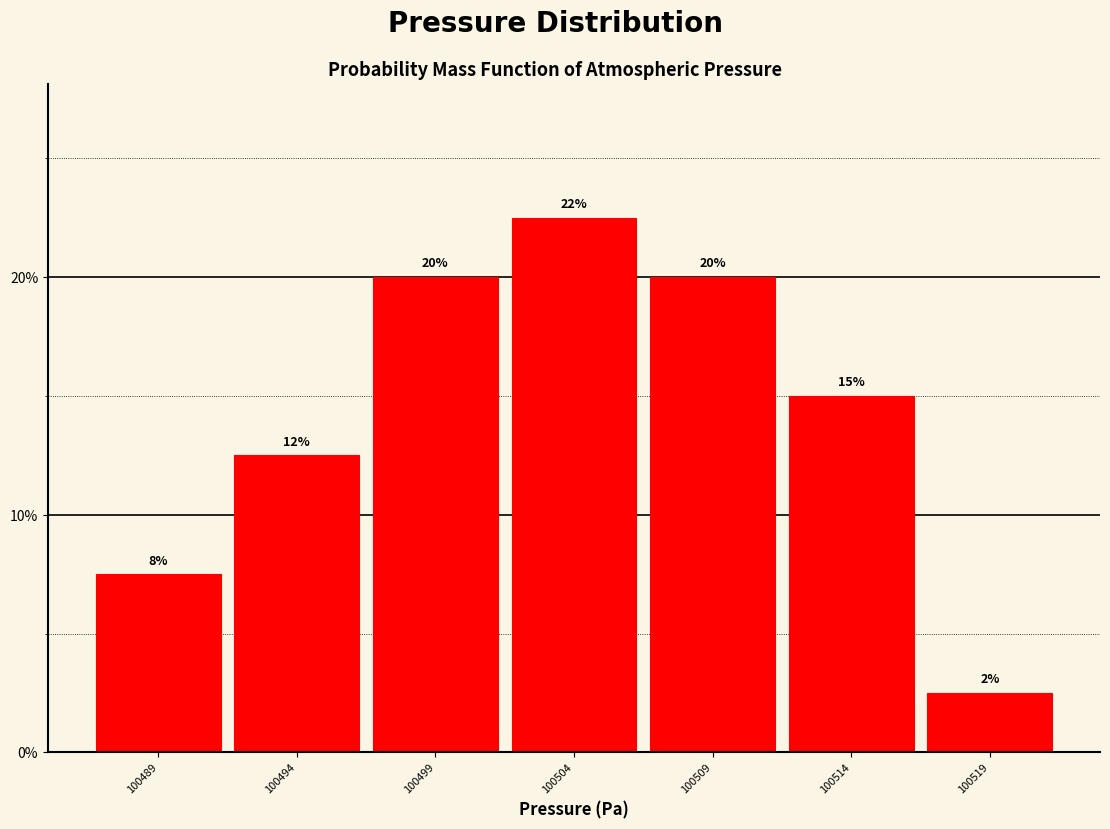

How many bars are there in total?

7